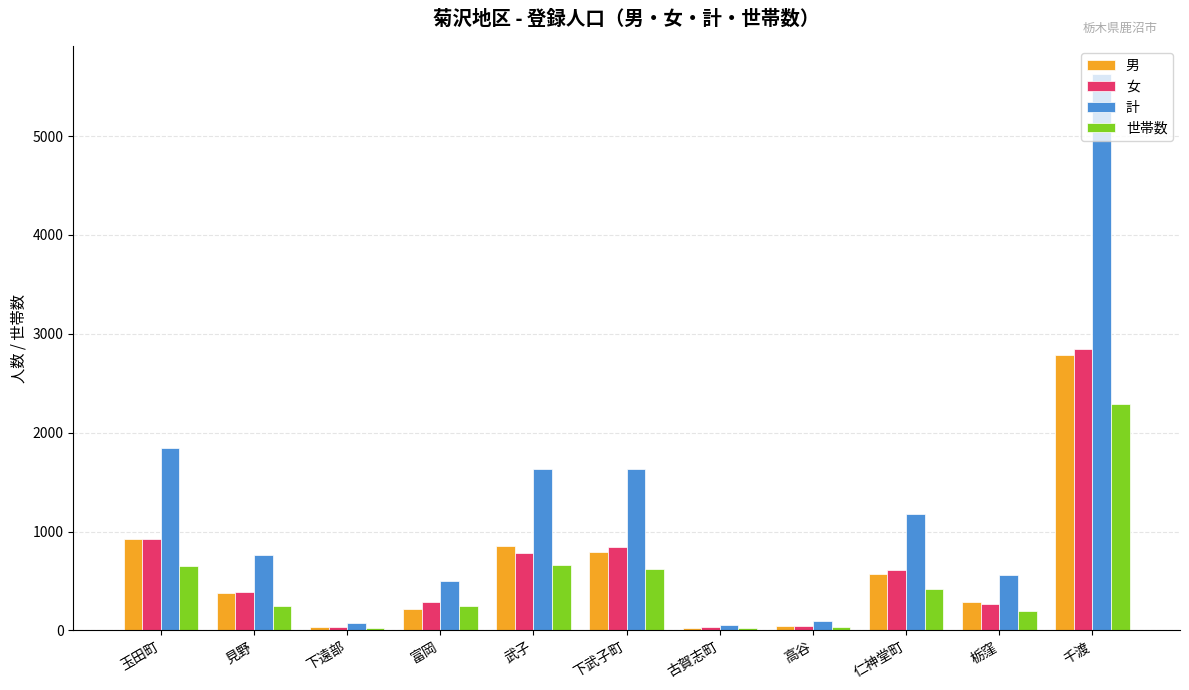

What is the minimum value for 計?

59